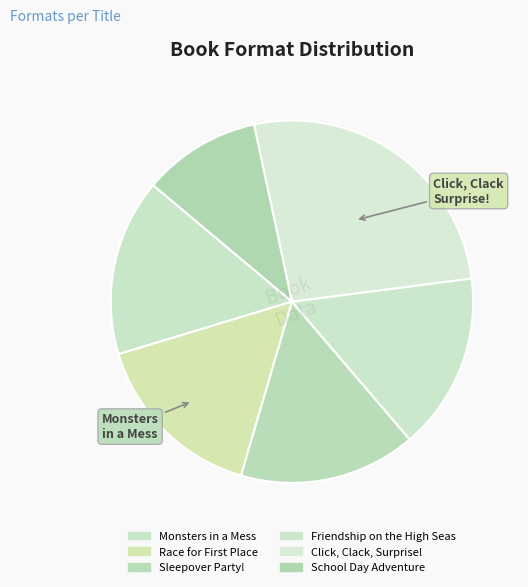

The School Day Adventure slice represents 2% of the pie. True or false?

False